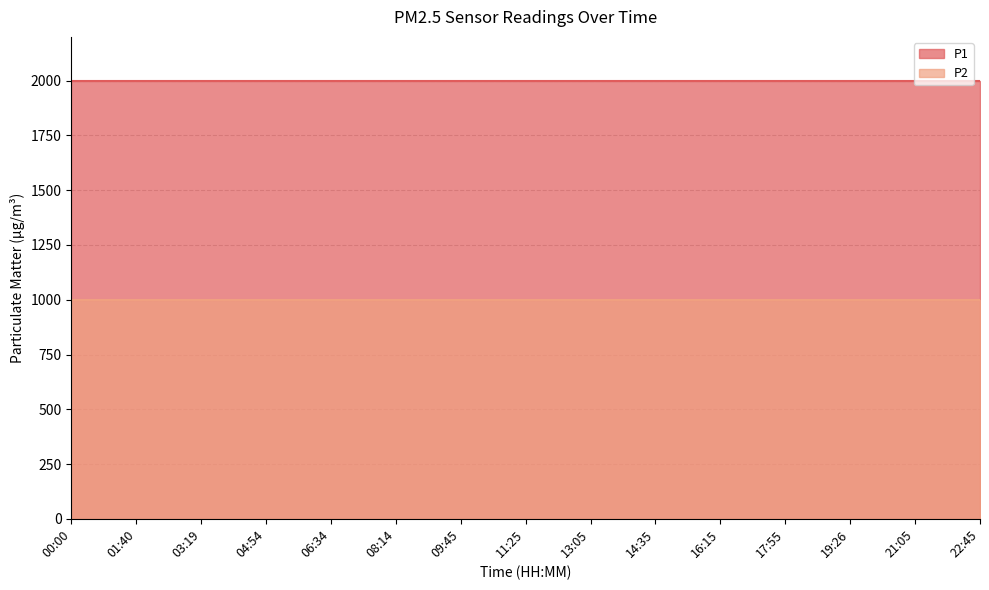

What is the average value of the P2 series?

999.9